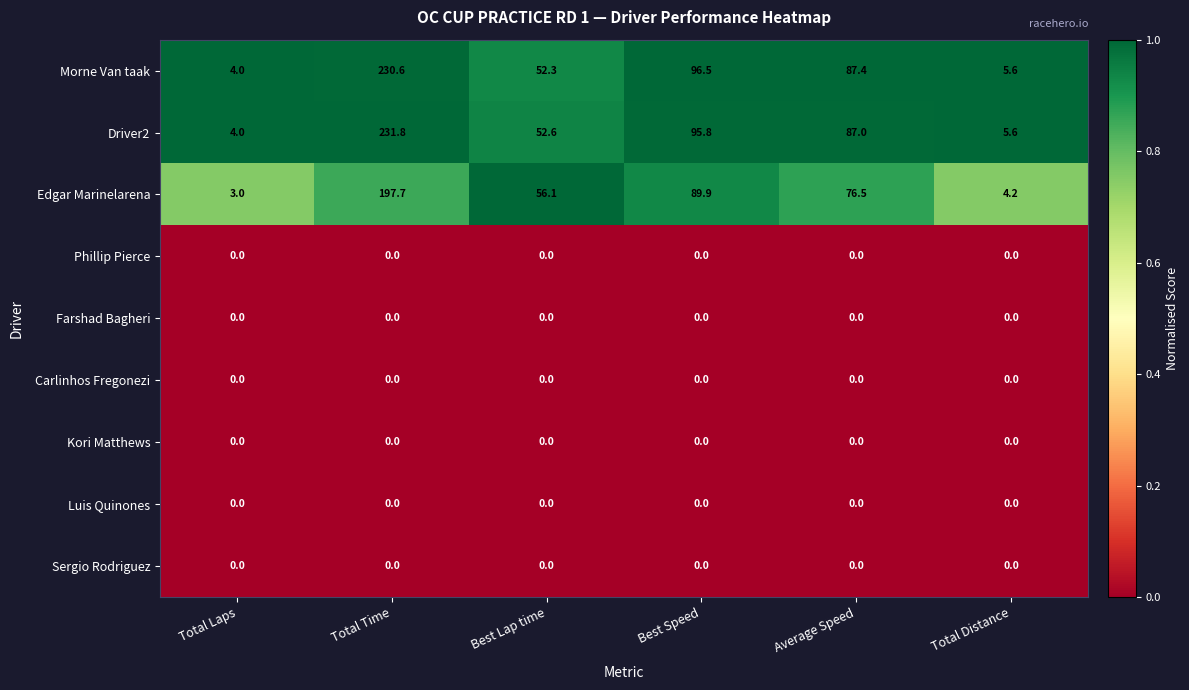

Rank the categories by Driver2 value from lowest to highest.

Total Laps, Total Distance, Best Lap time, Average Speed, Best Speed, Total Time